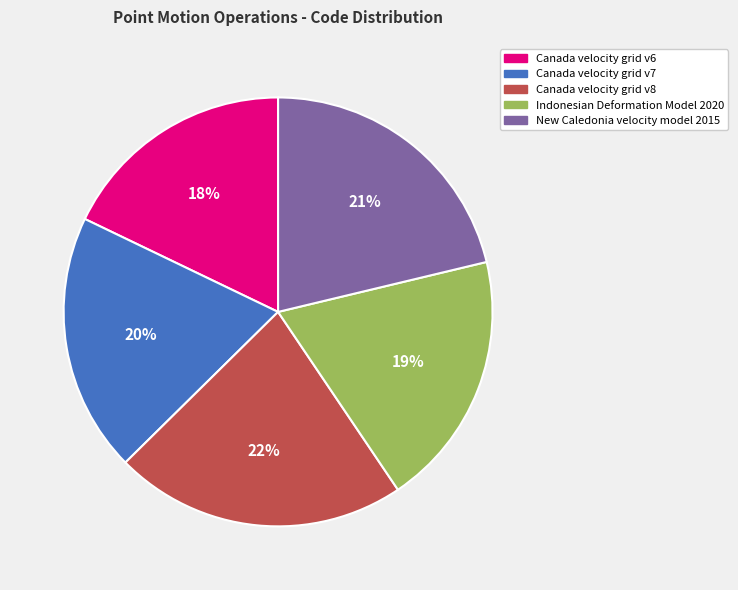

Which has a higher value, Canada velocity grid v7 or Canada velocity grid v6?

Canada velocity grid v7